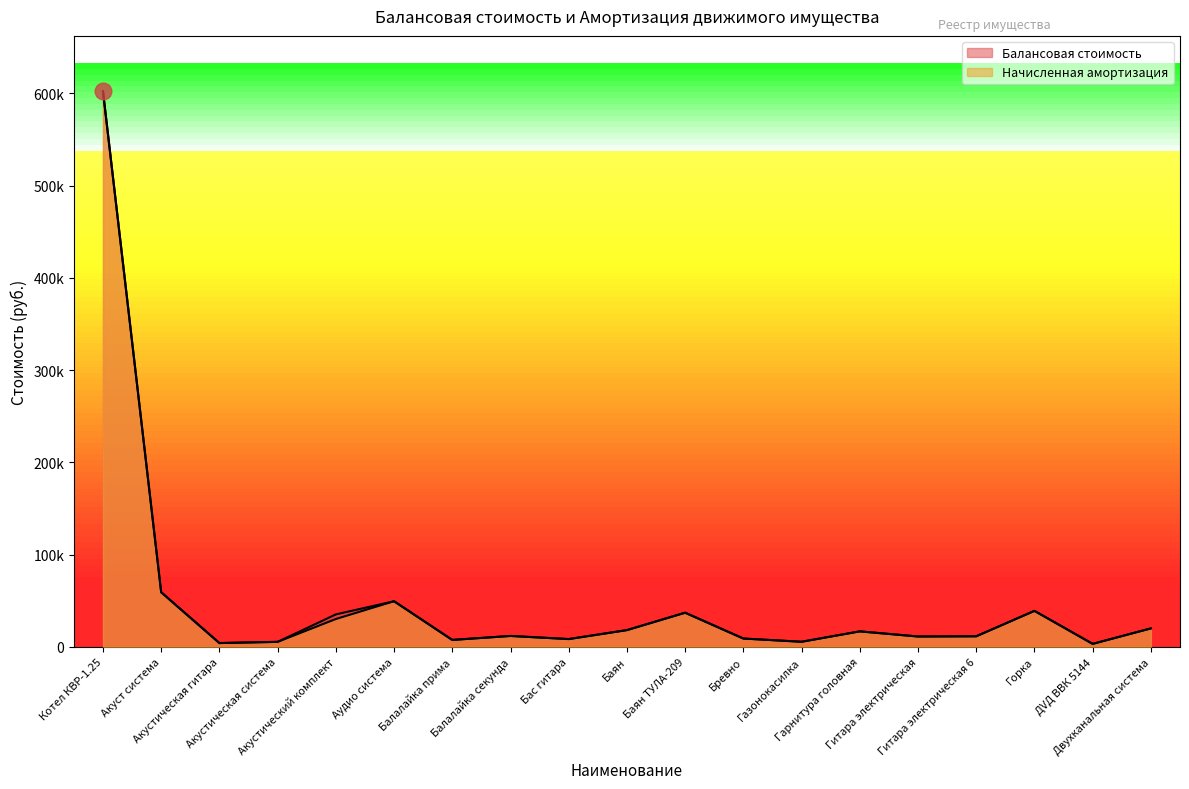

What is the difference between the Балансовая стоимость values at Акустическая система and Акуст система?

53773.0